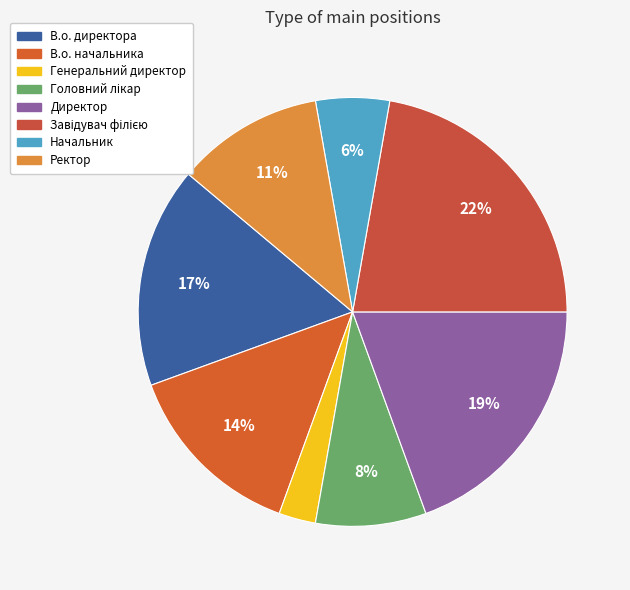

How many segments does this pie chart have?

8